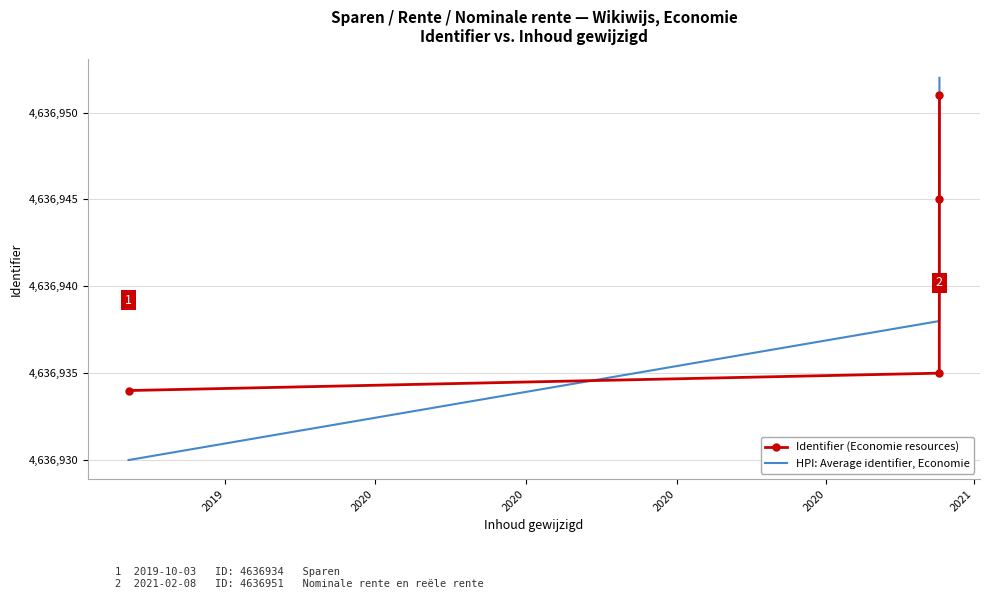

List the series in order of their overall mean, lowest first.

HPI: Average identifier, Economie, Identifier (Economie resources)